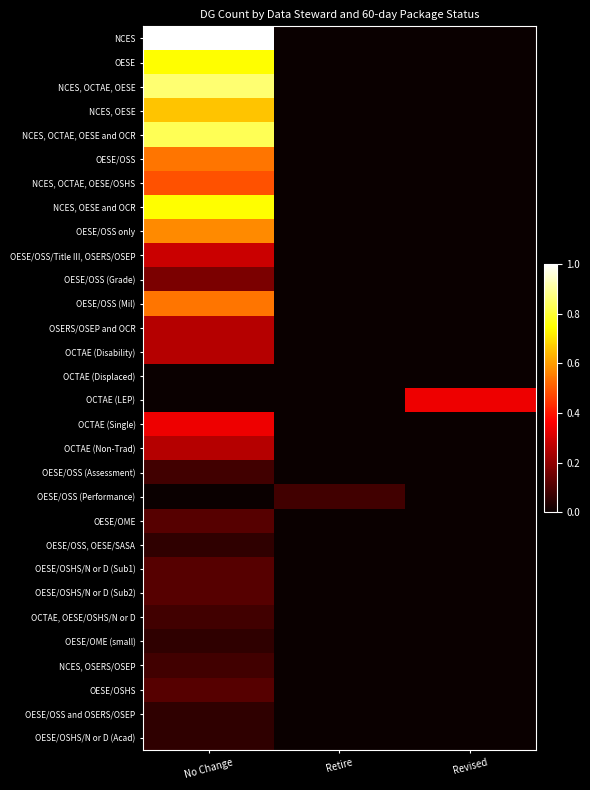

Reading right to left, list all the values displayed in this chart.

NCES: Revised=0.0	Retire=0.0	No Change=1.0
OESE: Revised=0.0	Retire=0.0	No Change=0.7
NCES, OCTAE, OESE: Revised=0.0	Retire=0.0	No Change=0.9
NCES, OESE: Revised=0.0	Retire=0.0	No Change=0.7
NCES, OCTAE, OESE and OCR: Revised=0.0	Retire=0.0	No Change=0.8
OESE/OSS: Revised=0.0	Retire=0.0	No Change=0.5
NCES, OCTAE, OESE/OSHS: Revised=0.0	Retire=0.0	No Change=0.5
NCES, OESE and OCR: Revised=0.0	Retire=0.0	No Change=0.7
OESE/OSS only: Revised=0.0	Retire=0.0	No Change=0.6
OESE/OSS/Title III, OSERS/OSEP: Revised=0.0	Retire=0.0	No Change=0.3
OESE/OSS (Grade): Revised=0.0	Retire=0.0	No Change=0.2
OESE/OSS (Mil): Revised=0.0	Retire=0.0	No Change=0.5
OSERS/OSEP and OCR: Revised=0.0	Retire=0.0	No Change=0.3
OCTAE (Disability): Revised=0.0	Retire=0.0	No Change=0.3
OCTAE (Displaced): Revised=0.0	Retire=0.0	No Change=0.0
OCTAE (LEP): Revised=0.3	Retire=0.0	No Change=0.0
OCTAE (Single): Revised=0.0	Retire=0.0	No Change=0.3
OCTAE (Non-Trad): Revised=0.0	Retire=0.0	No Change=0.3
OESE/OSS (Assessment): Revised=0.0	Retire=0.0	No Change=0.1
OESE/OSS (Performance): Revised=0.0	Retire=0.1	No Change=0.0
OESE/OME: Revised=0.0	Retire=0.0	No Change=0.1
OESE/OSS, OESE/SASA: Revised=0.0	Retire=0.0	No Change=0.1
OESE/OSHS/N or D (Sub1): Revised=0.0	Retire=0.0	No Change=0.1
OESE/OSHS/N or D (Sub2): Revised=0.0	Retire=0.0	No Change=0.1
OCTAE, OESE/OSHS/N or D: Revised=0.0	Retire=0.0	No Change=0.1
OESE/OME (small): Revised=0.0	Retire=0.0	No Change=0.1
NCES, OSERS/OSEP: Revised=0.0	Retire=0.0	No Change=0.1
OESE/OSHS: Revised=0.0	Retire=0.0	No Change=0.1
OESE/OSS and OSERS/OSEP: Revised=0.0	Retire=0.0	No Change=0.1
OESE/OSHS/N or D (Acad): Revised=0.0	Retire=0.0	No Change=0.1